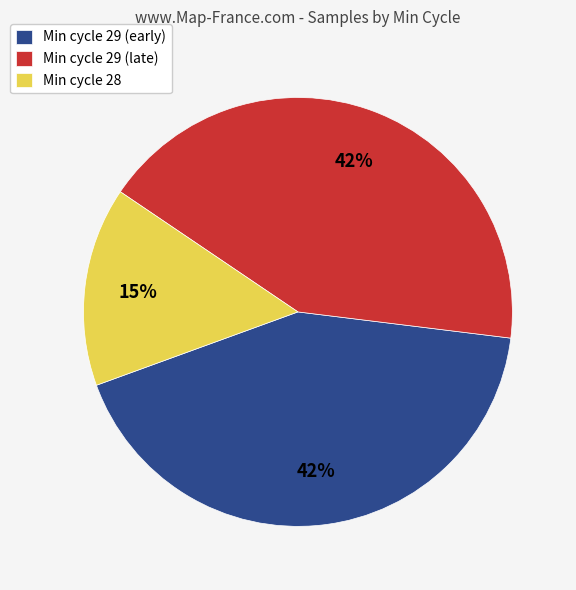

Combined, do Min cycle 29 (late) and Min cycle 28 account for over 50%?

Yes